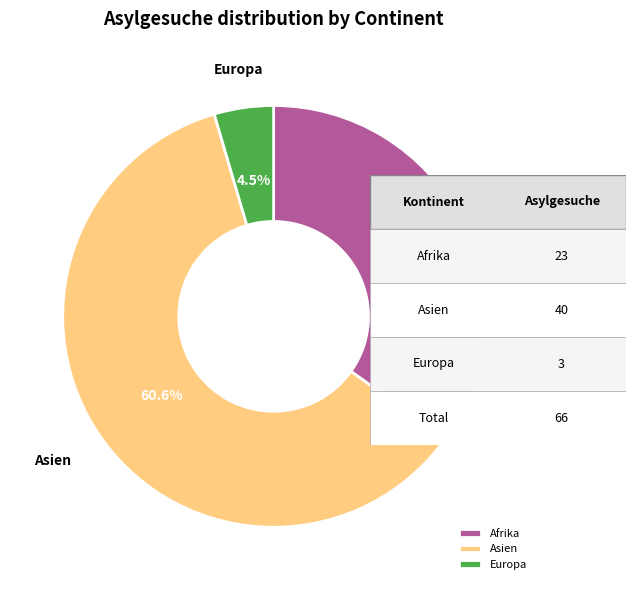

To the nearest percent, what is the difference between the largest and smallest slice percentages?

56%